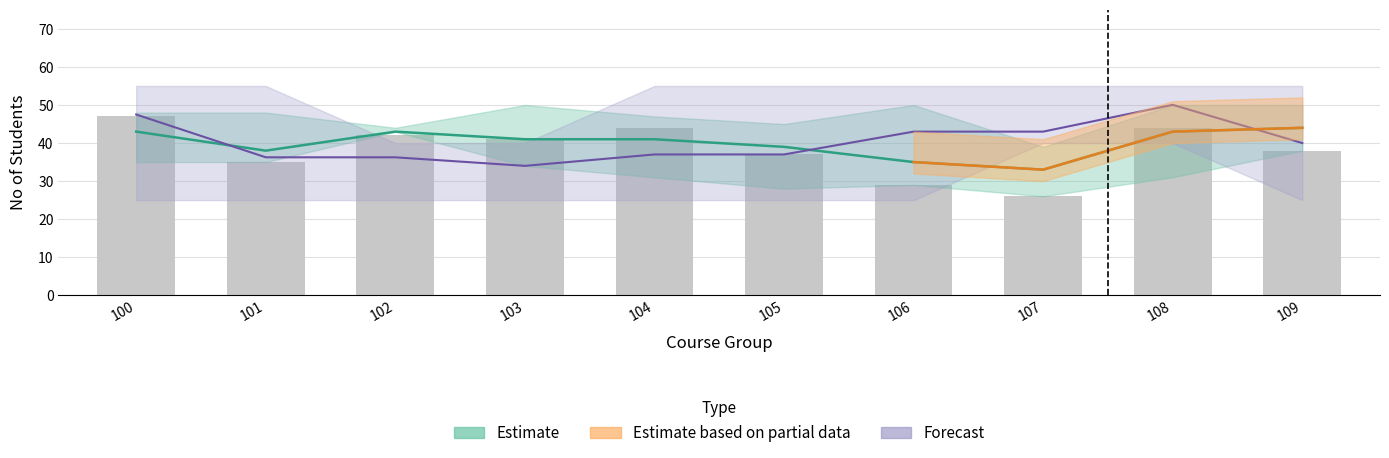

At which category does the chart reach its peak across all series?

100